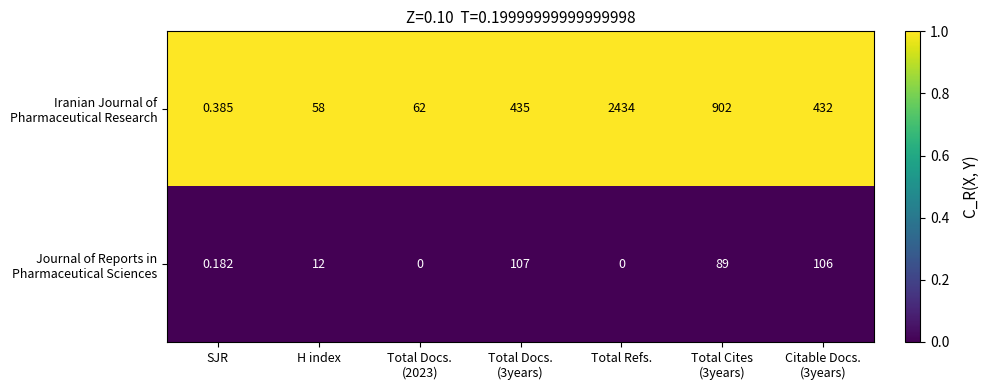

At which category is the sum across all series the highest?

Total Refs.